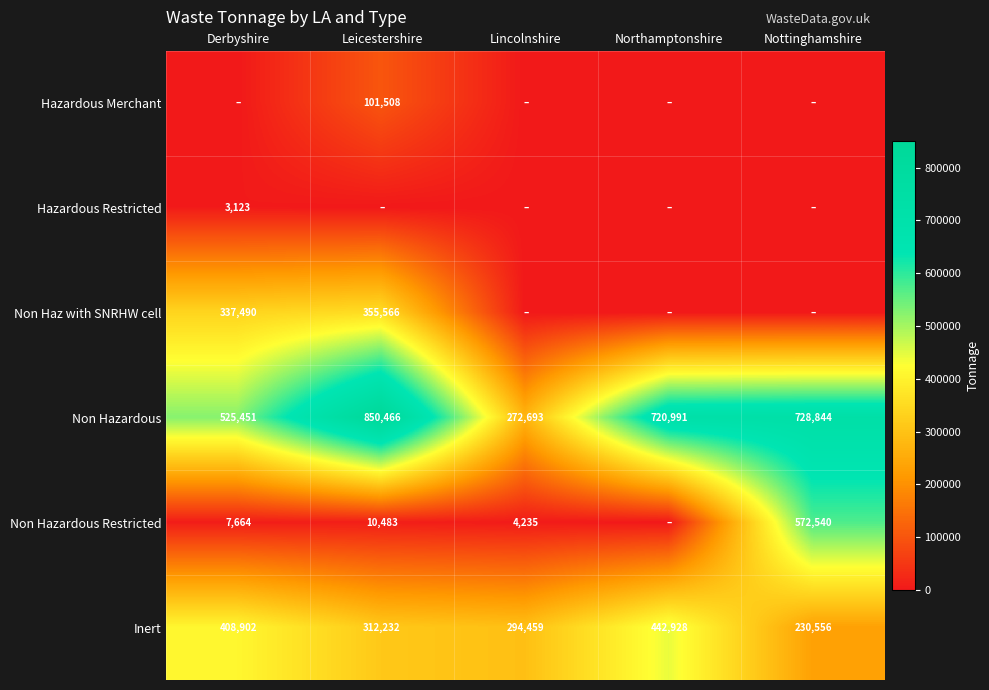

The value of Non Hazardous Restricted at Nottinghamshire is 761433.3. True or false?

False